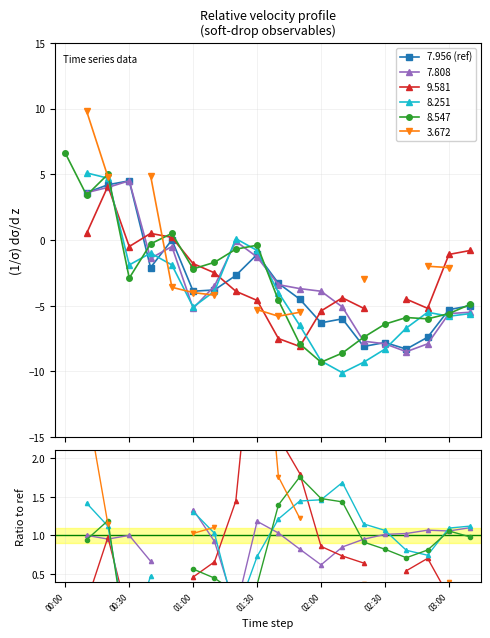

What is the label of the 2nd point from the left?

00:30